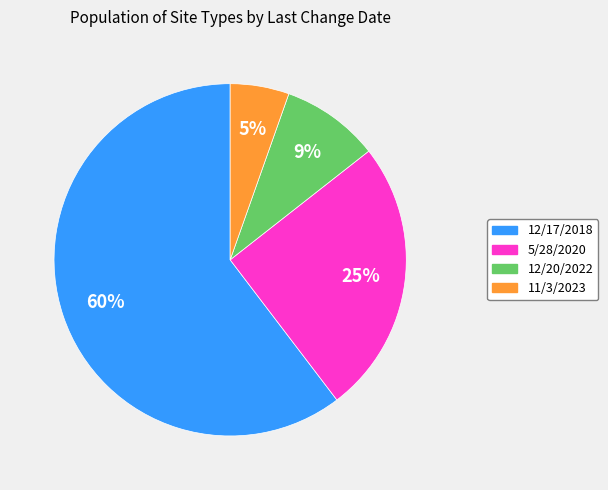

Rank the categories by value from highest to lowest.

12/17/2018, 5/28/2020, 12/20/2022, 11/3/2023